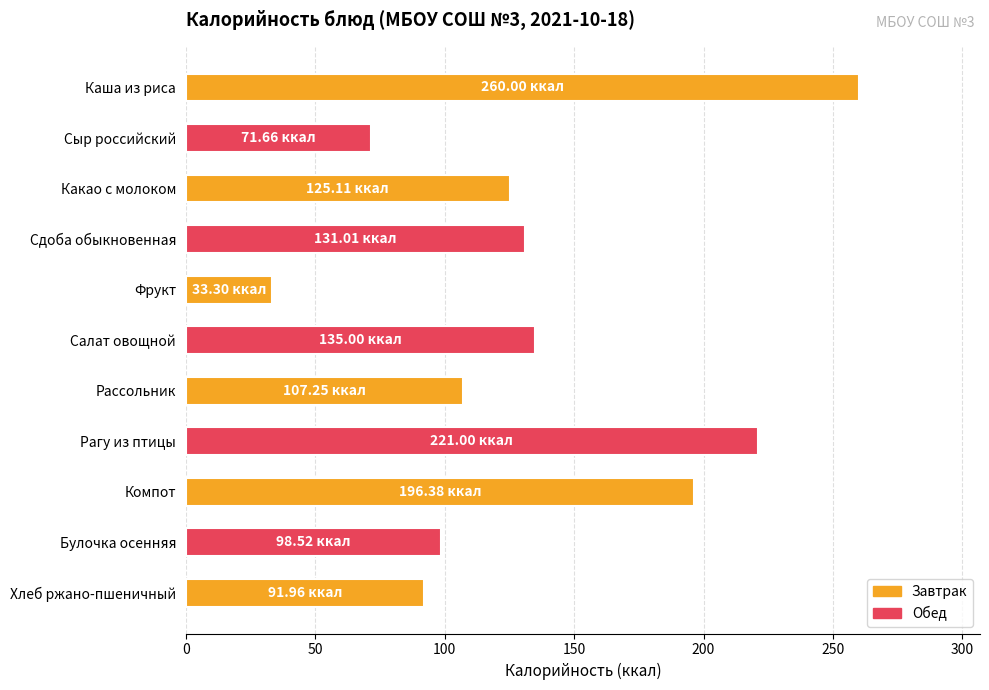

Rank the categories by value from highest to lowest.

Каша из риса, Рагу из птицы, Компот, Салат овощной, Сдоба обыкновенная, Какао с молоком, Рассольник, Булочка осенняя, Хлеб ржано-пшеничный, Сыр российский, Фрукт